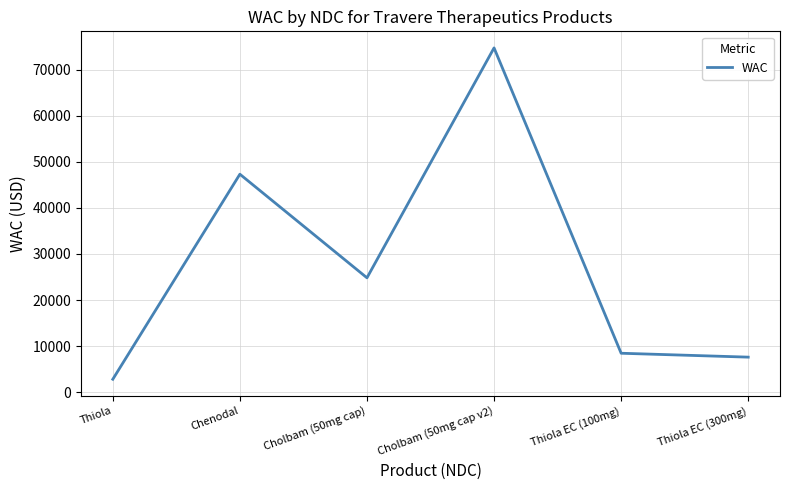

What is the change in value from Chenodal to Thiola EC (300mg)?

-39683.5